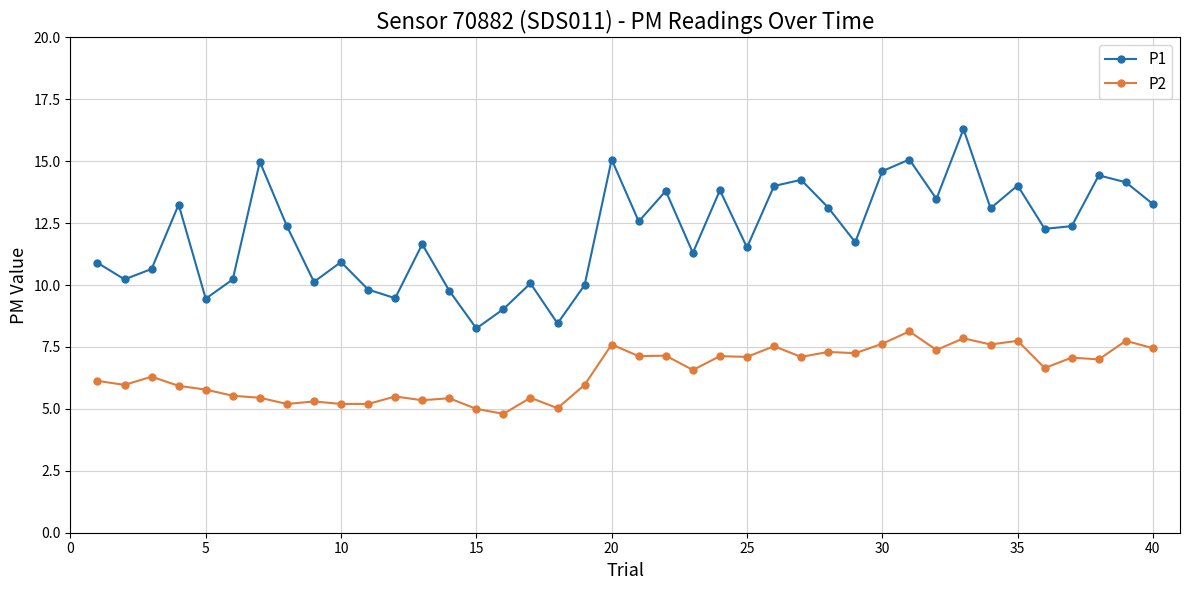

Which series has the largest total across all categories?

P1